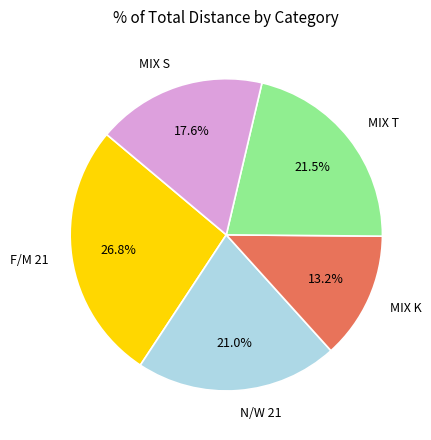

How many slices are in this pie chart?

5